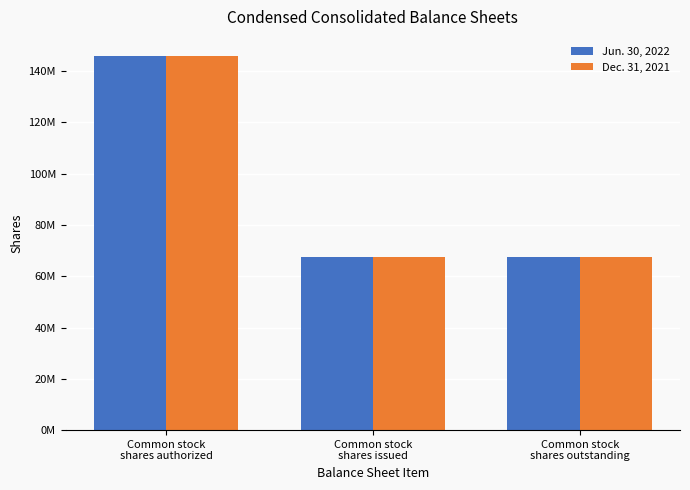

List the labels in order of Jun. 30, 2022 value, smallest first.

Common stock
shares issued, Common stock
shares outstanding, Common stock
shares authorized